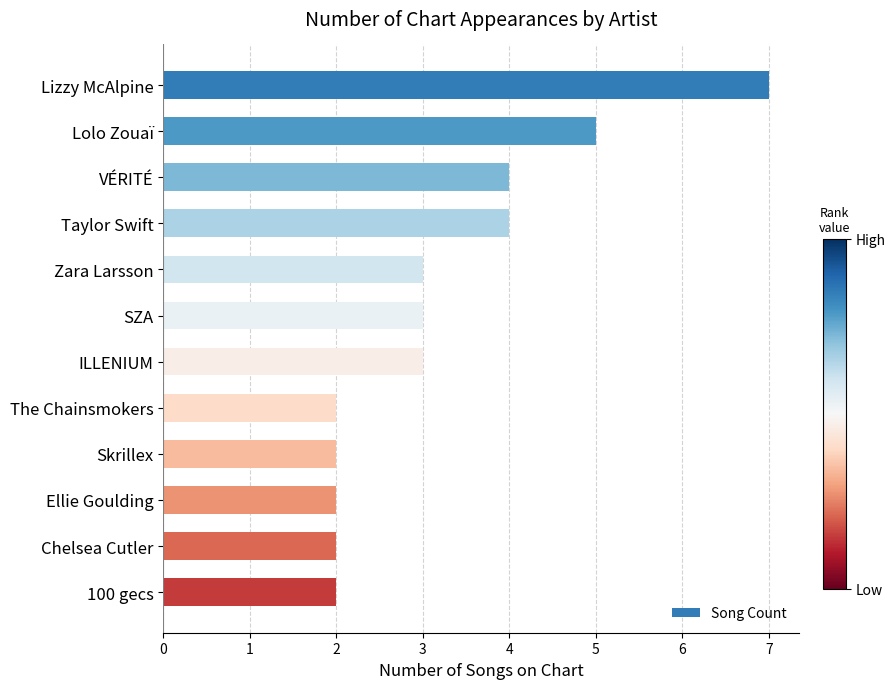

Which has a higher value, Skrillex or Lolo Zouaï?

Lolo Zouaï